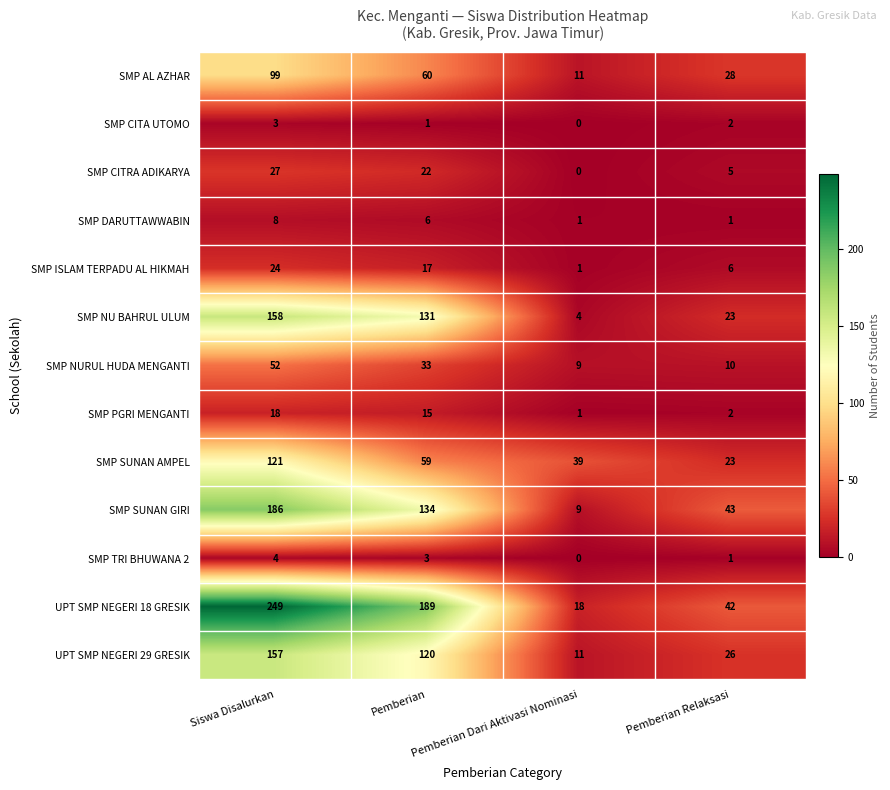

List the series in order of their peak value, lowest first.

SMP CITA UTOMO, SMP TRI BHUWANA 2, SMP DARUTTAWWABIN, SMP PGRI MENGANTI, SMP ISLAM TERPADU AL HIKMAH, SMP CITRA ADIKARYA, SMP NURUL HUDA MENGANTI, SMP AL AZHAR, SMP SUNAN AMPEL, UPT SMP NEGERI 29 GRESIK, SMP NU BAHRUL ULUM, SMP SUNAN GIRI, UPT SMP NEGERI 18 GRESIK